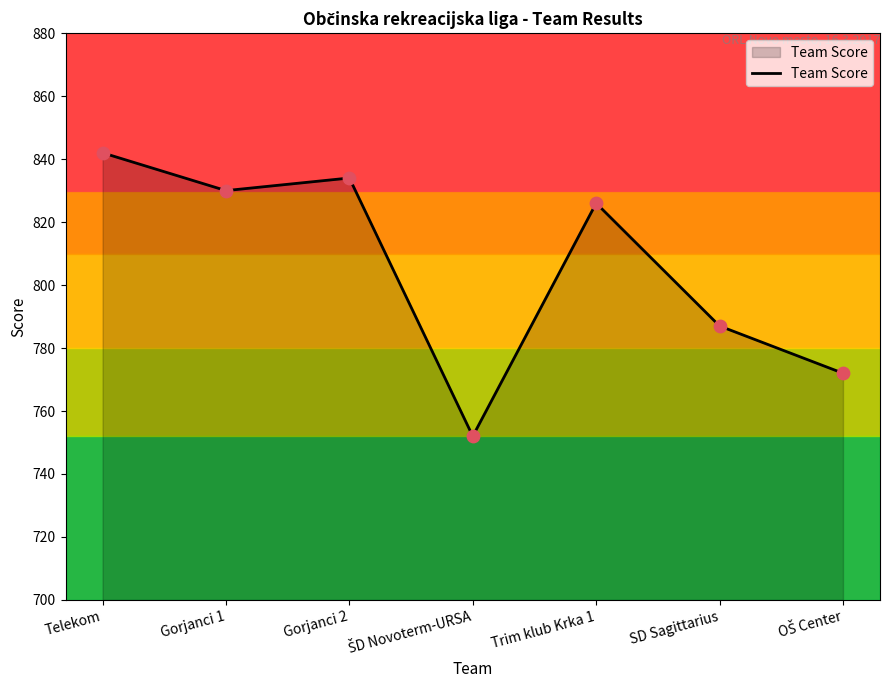

Which has a higher value, Gorjanci 2 or Gorjanci 1?

Gorjanci 2